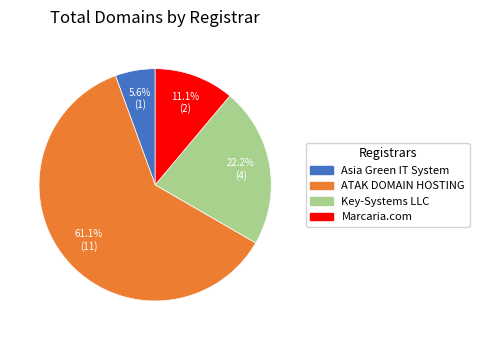

How many slices are in this pie chart?

4